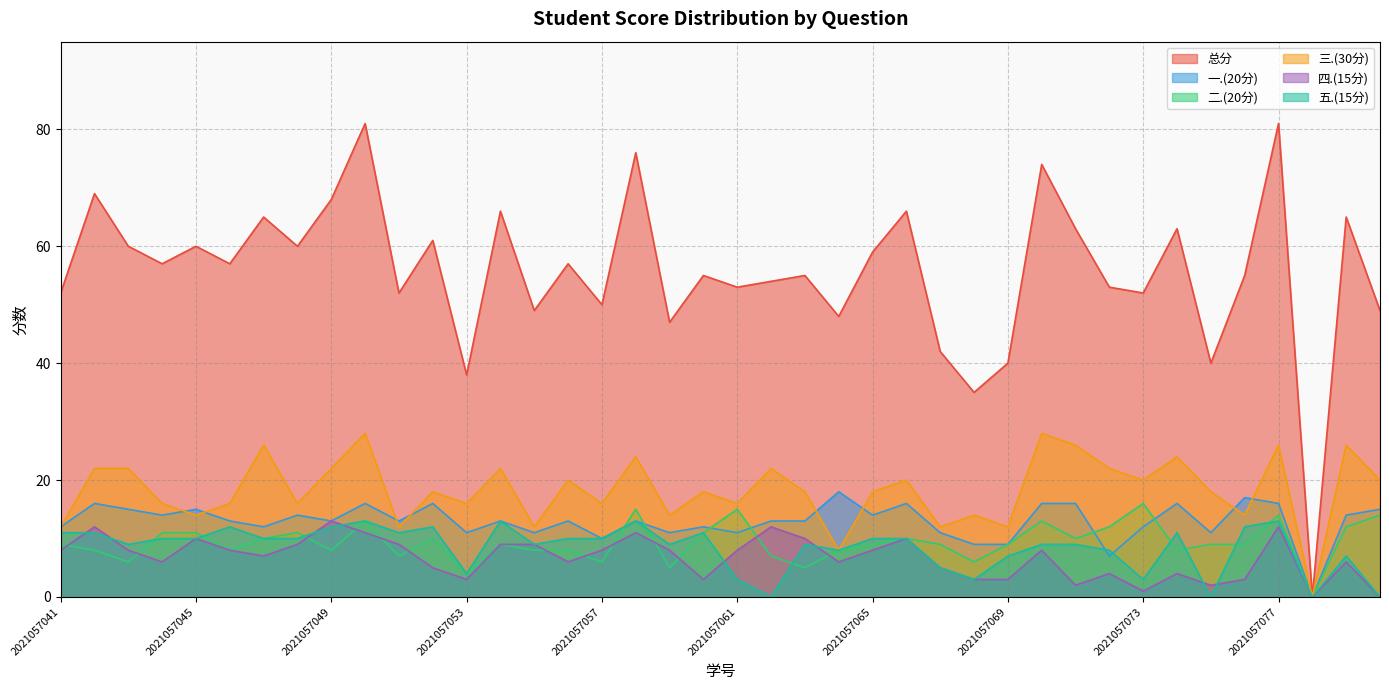

Which series changed the most between 2021057050 and 2021057054?

总分